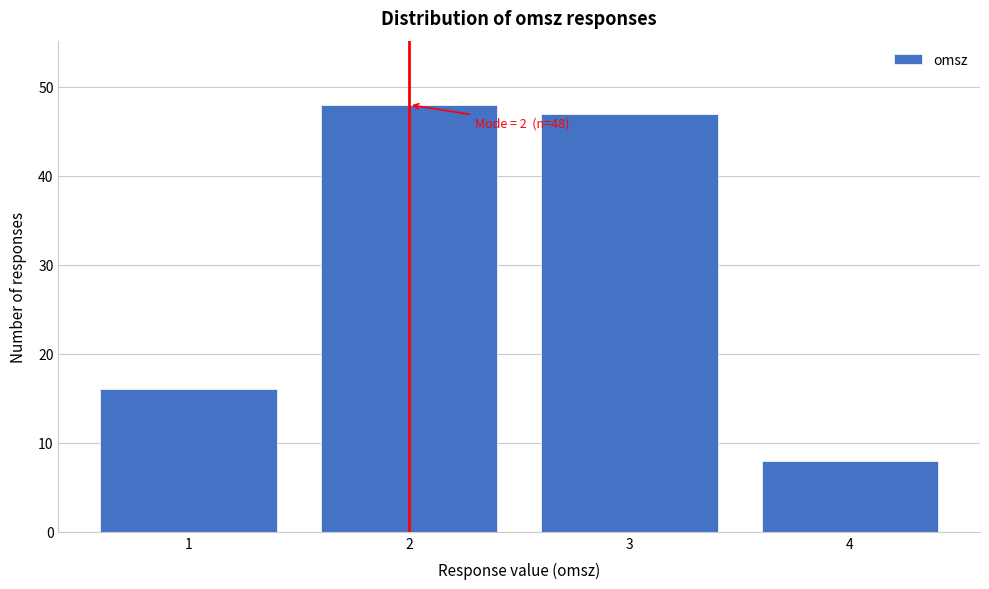

Reading left to right, what are all the values shown in this chart?

1=16	2=48	3=47	4=8